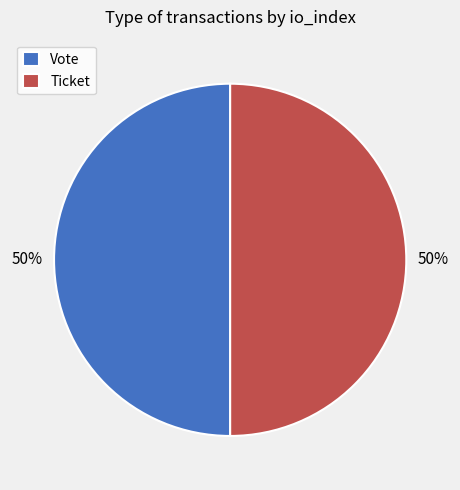

To the nearest percent, what percentage of the pie is Vote?

50%